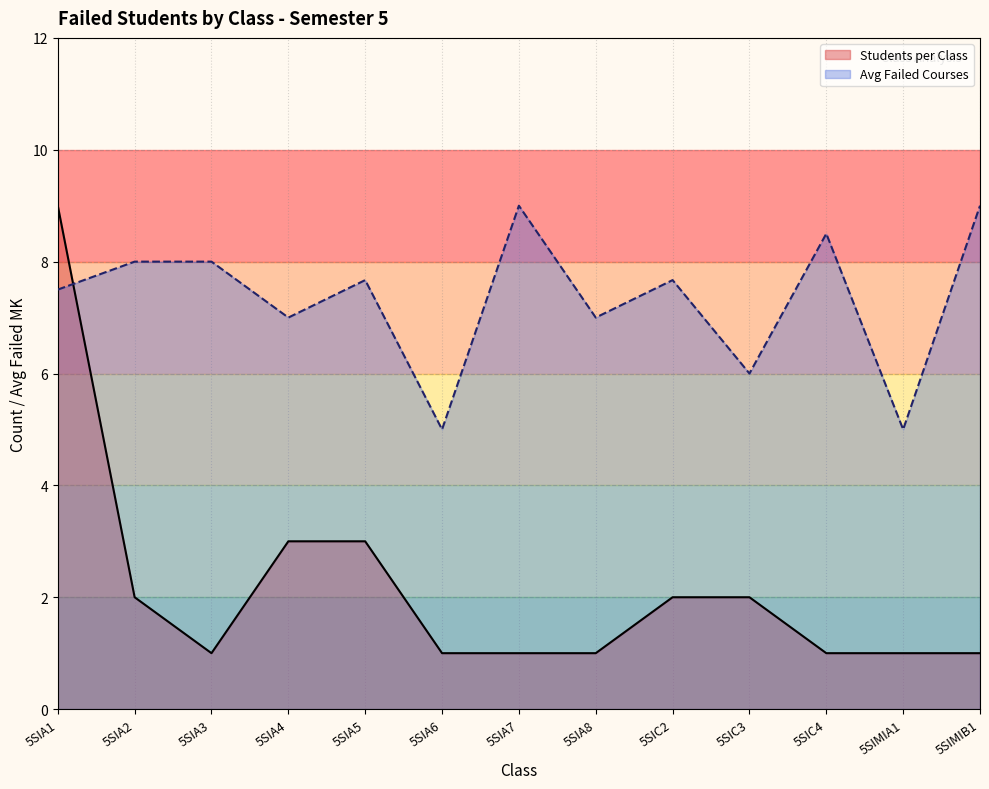

What value does the Students per Class series have at 5SIA5?

3.0